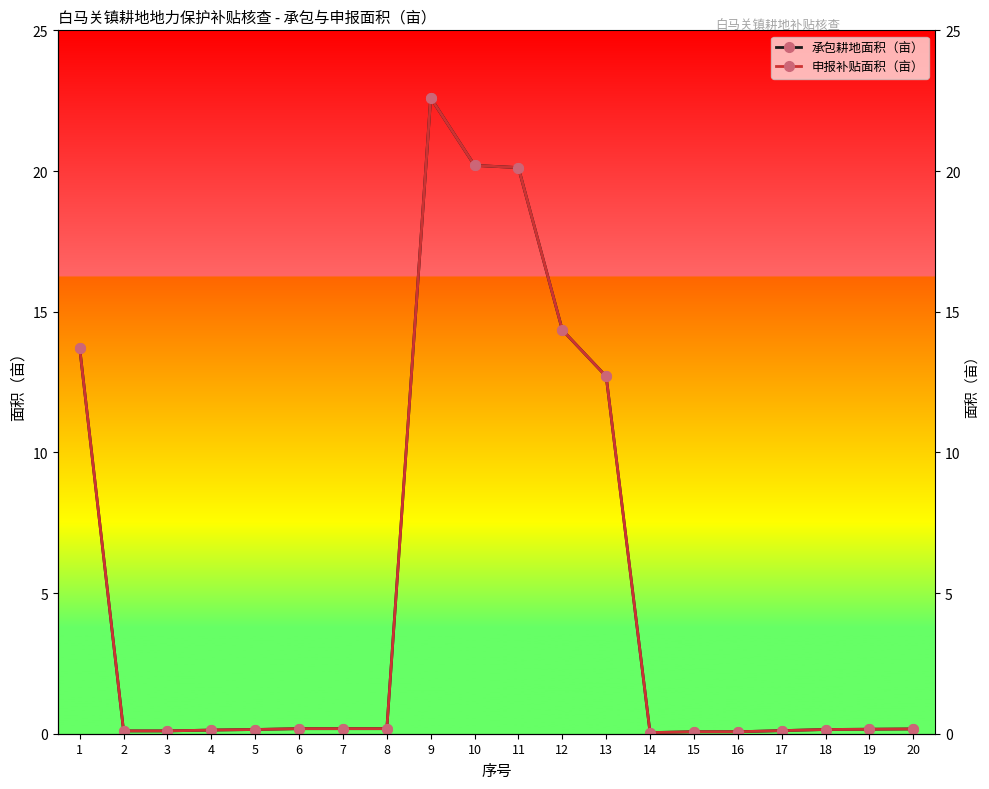

Is this an area chart (filled region under the line)?

No